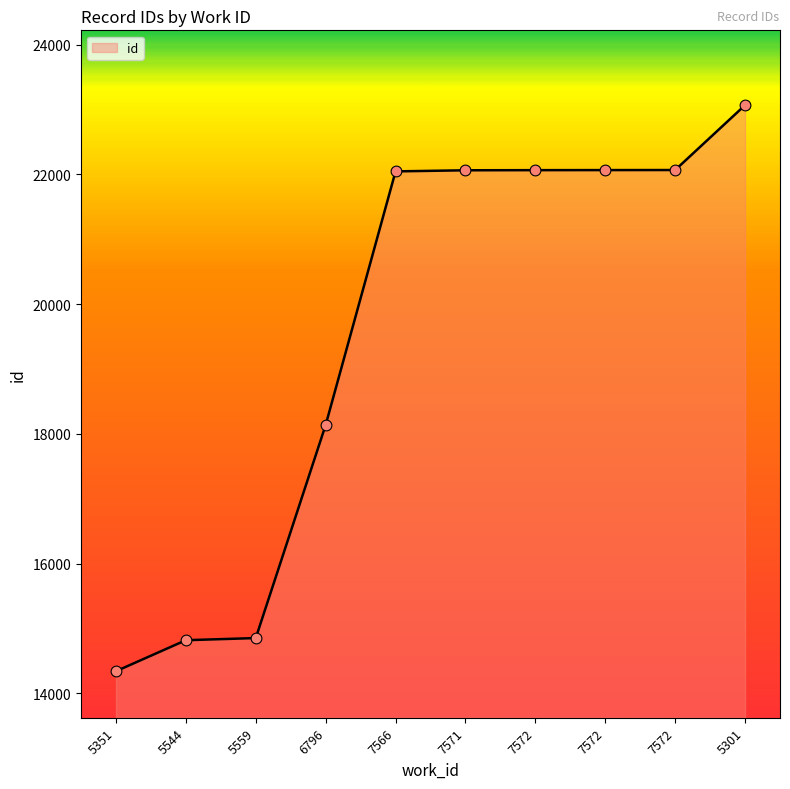

How many lines are shown in the chart?

1